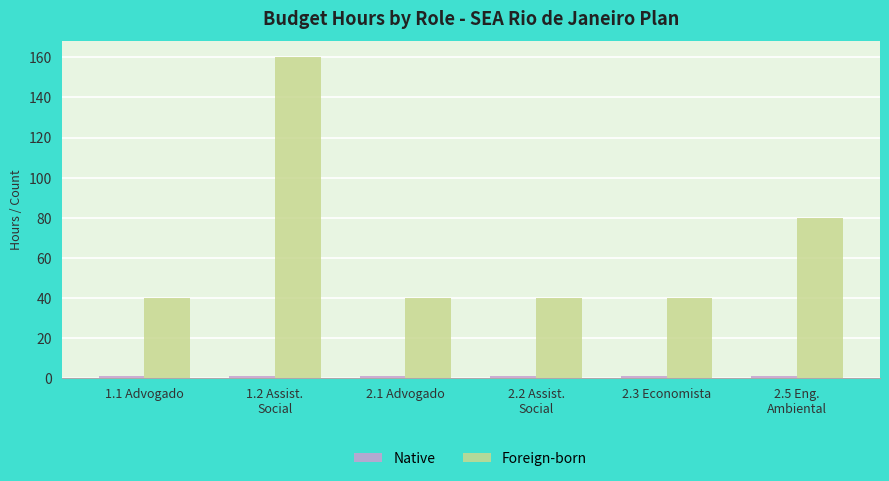

What is the lowest value of the Foreign-born series?

40